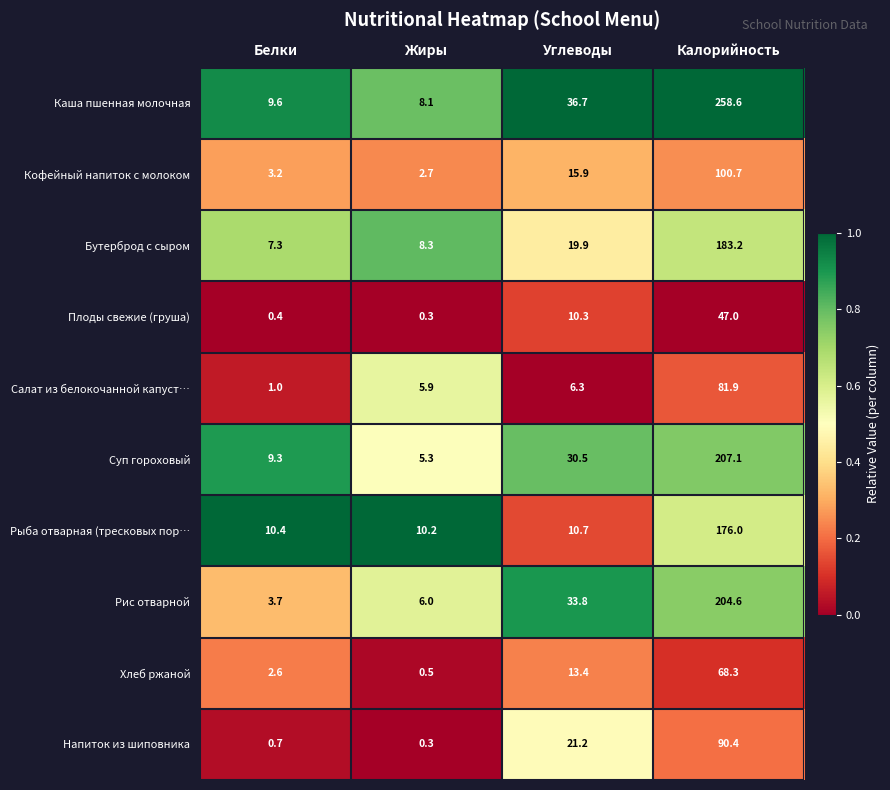

Read the Бутерброд с сыром value at Углеводы.

19.9